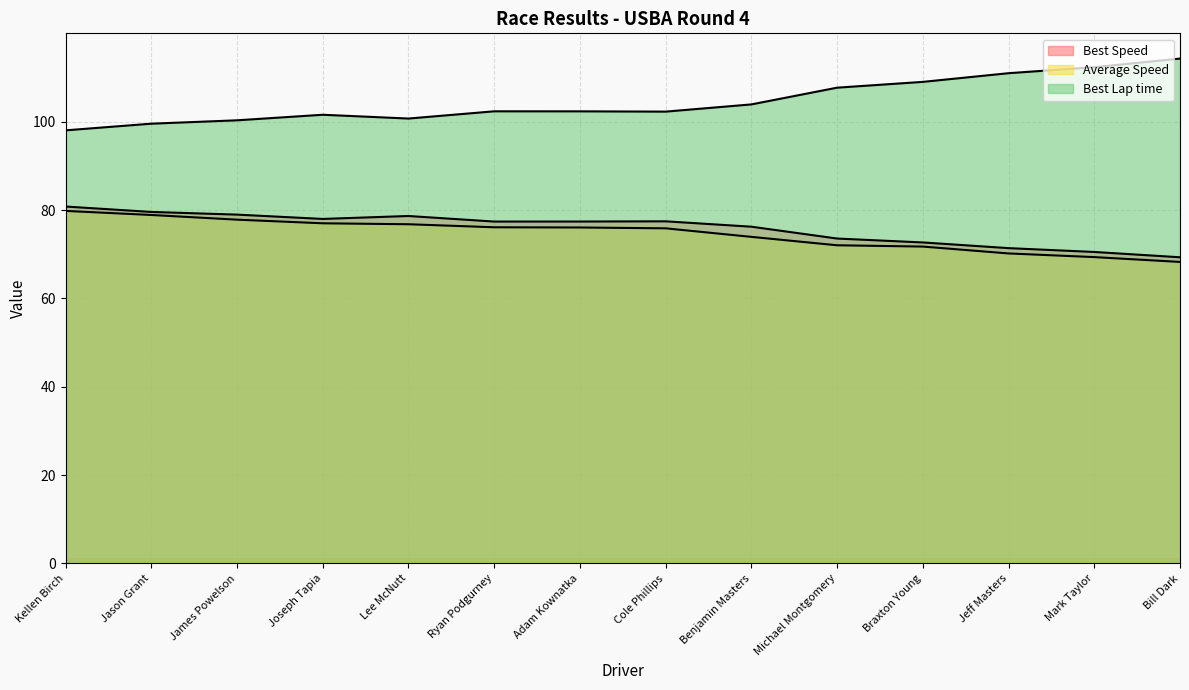

Reading right to left, what are all the values shown in this chart?

Best Lap time: Bill Dark=114.3	Mark Taylor=112.3	Jeff Masters=111.0	Braxton Young=109.0	Michael Montgomery=107.7	Benjamin Masters=103.9	Cole Phillips=102.3	Adam Kownatka=102.3	Ryan Podgurney=102.3	Lee McNutt=100.7	Joseph Tapia=101.6	James Powelson=100.3	Jason Grant=99.5	Kellen Birch=98.0
Best Speed: Bill Dark=69.3	Mark Taylor=70.5	Jeff Masters=71.4	Braxton Young=72.7	Michael Montgomery=73.5	Benjamin Masters=76.2	Cole Phillips=77.4	Adam Kownatka=77.4	Ryan Podgurney=77.4	Lee McNutt=78.6	Joseph Tapia=78.0	James Powelson=79.0	Jason Grant=79.6	Kellen Birch=80.8
Average Speed: Bill Dark=68.3	Mark Taylor=69.3	Jeff Masters=70.2	Braxton Young=71.7	Michael Montgomery=72.0	Benjamin Masters=73.9	Cole Phillips=75.9	Adam Kownatka=76.0	Ryan Podgurney=76.1	Lee McNutt=76.8	Joseph Tapia=77.0	James Powelson=77.8	Jason Grant=78.9	Kellen Birch=79.8